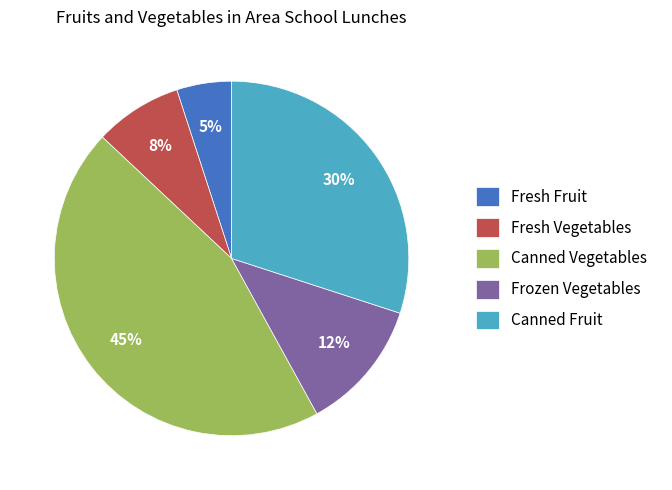

Which category has the smallest portion of the pie?

Fresh Fruit